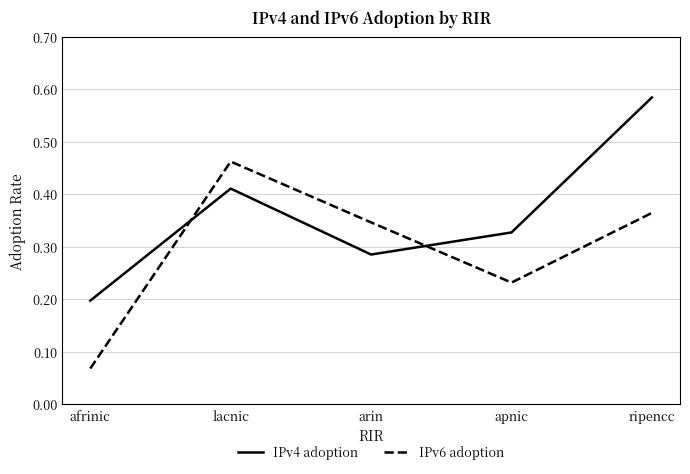

Which series changed the most between arin and ripencc?

IPv4 adoption